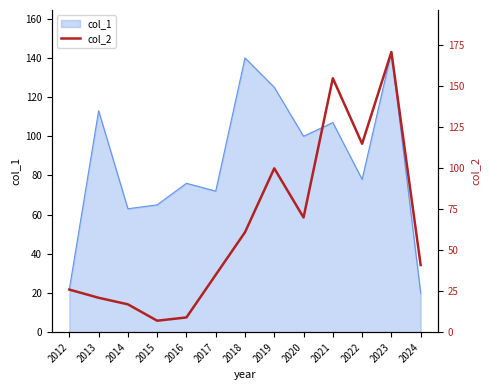

What is the minimum value for col_1?

20